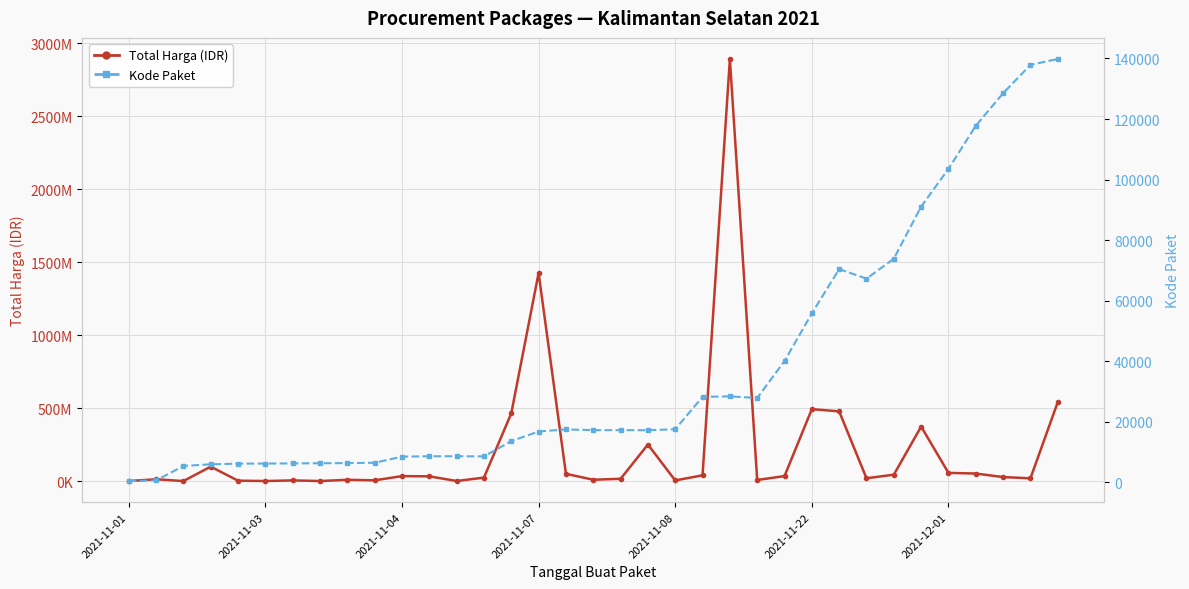

In Kode Paket, how many points are lower than both neighbors (excluding endpoints)?

5